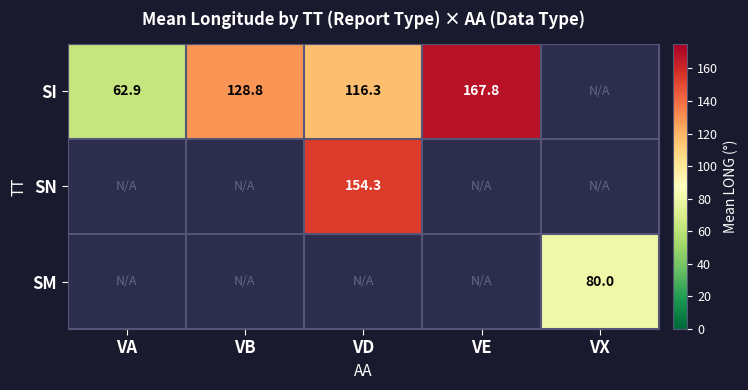

What is the greatest value displayed?

167.8